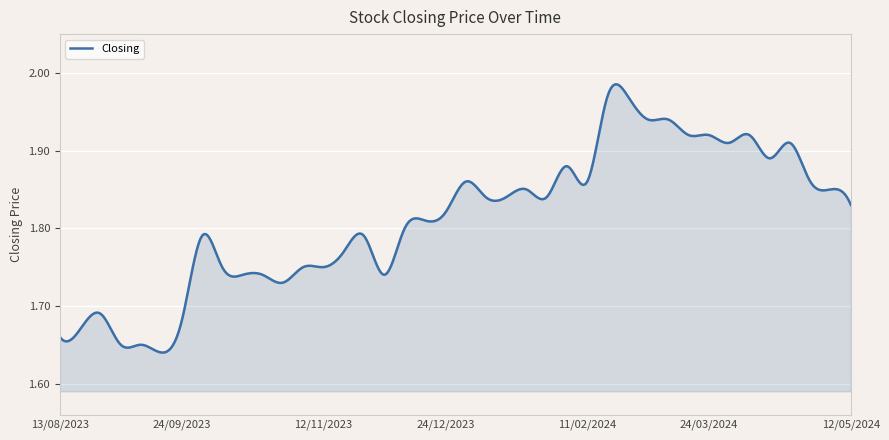

What is the difference between the maximum and minimum values?

0.3